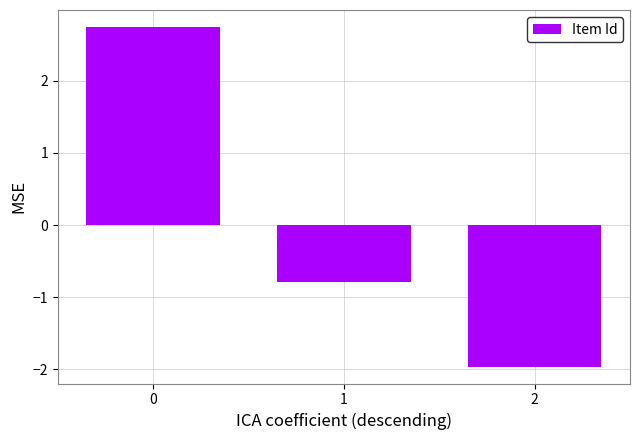

The chart shows a value of -0.8 at 1. True or false?

True